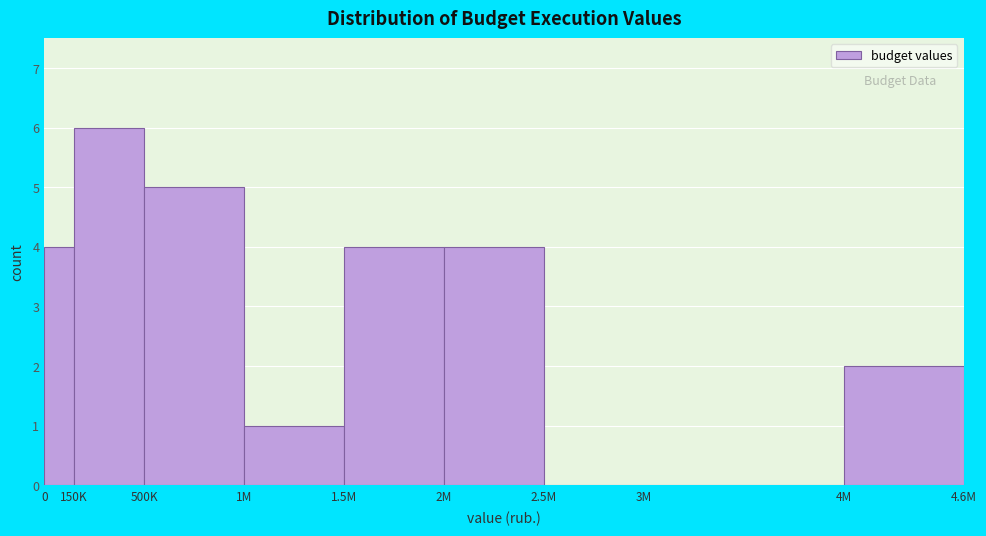

Reading left to right, extract all data points from this chart.

0=4	150K=6	500K=5	1M=1	1.5M=4	2M=4	2.5M=0	3M=0	4M=2